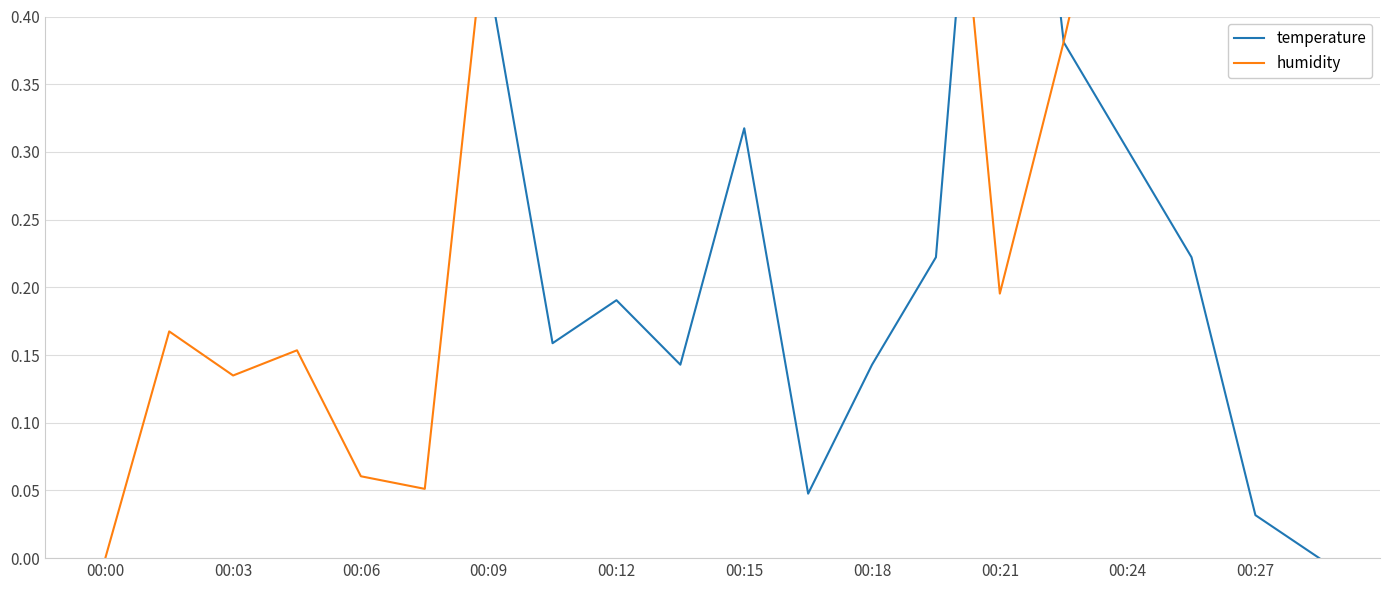

Which series has the largest range (max minus min)?

temperature